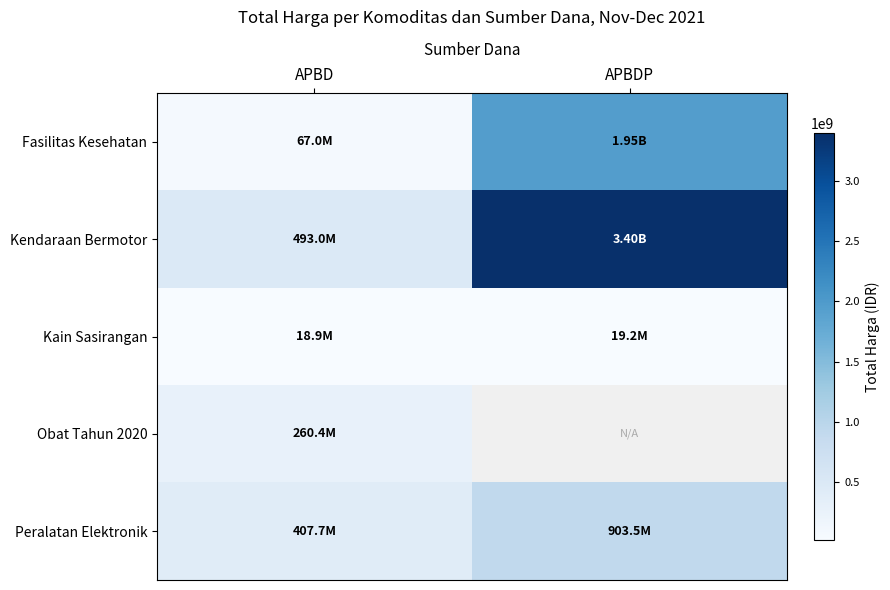

At APBD, list the series in order from largest to smallest.

Kendaraan Bermotor, Peralatan Elektronik, Obat Tahun 2020, Fasilitas Kesehatan, Kain Sasirangan